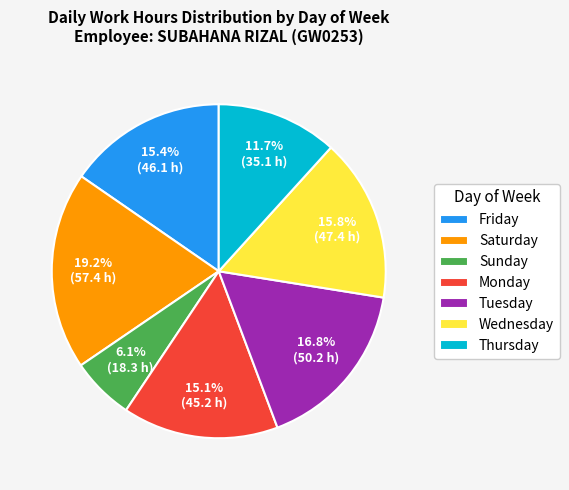

What is the ratio of the value at Monday to the value at Friday?

1.0